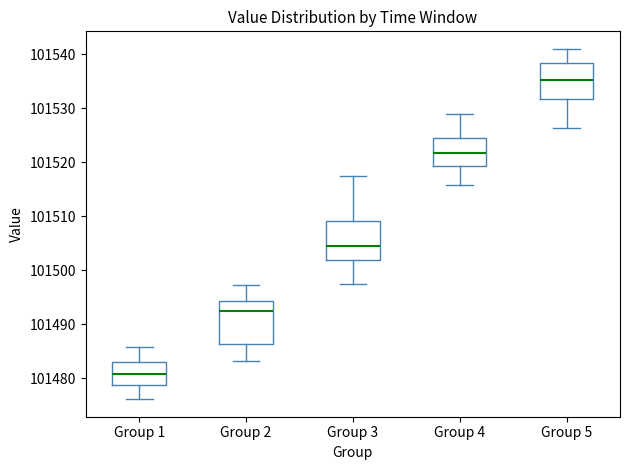

Where is the upper edge of the box for Group 5 on the y-axis? The values are not printed on the chart, so give them approximately, as read against the axis.

101538